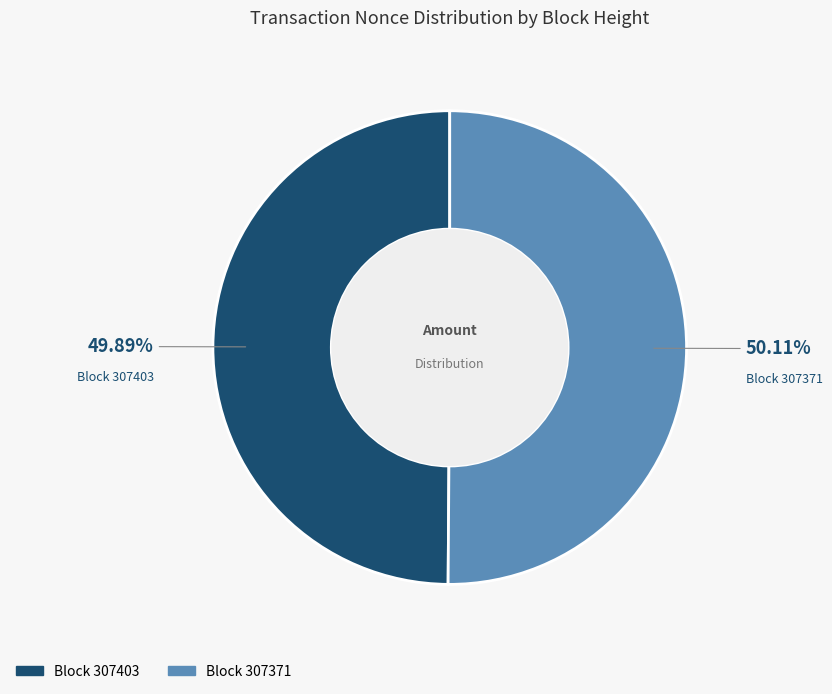

Rank the categories by value from highest to lowest.

307371, 307403